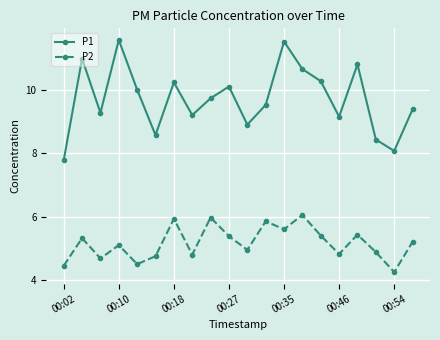

Which series has the widest spread of values?

P1